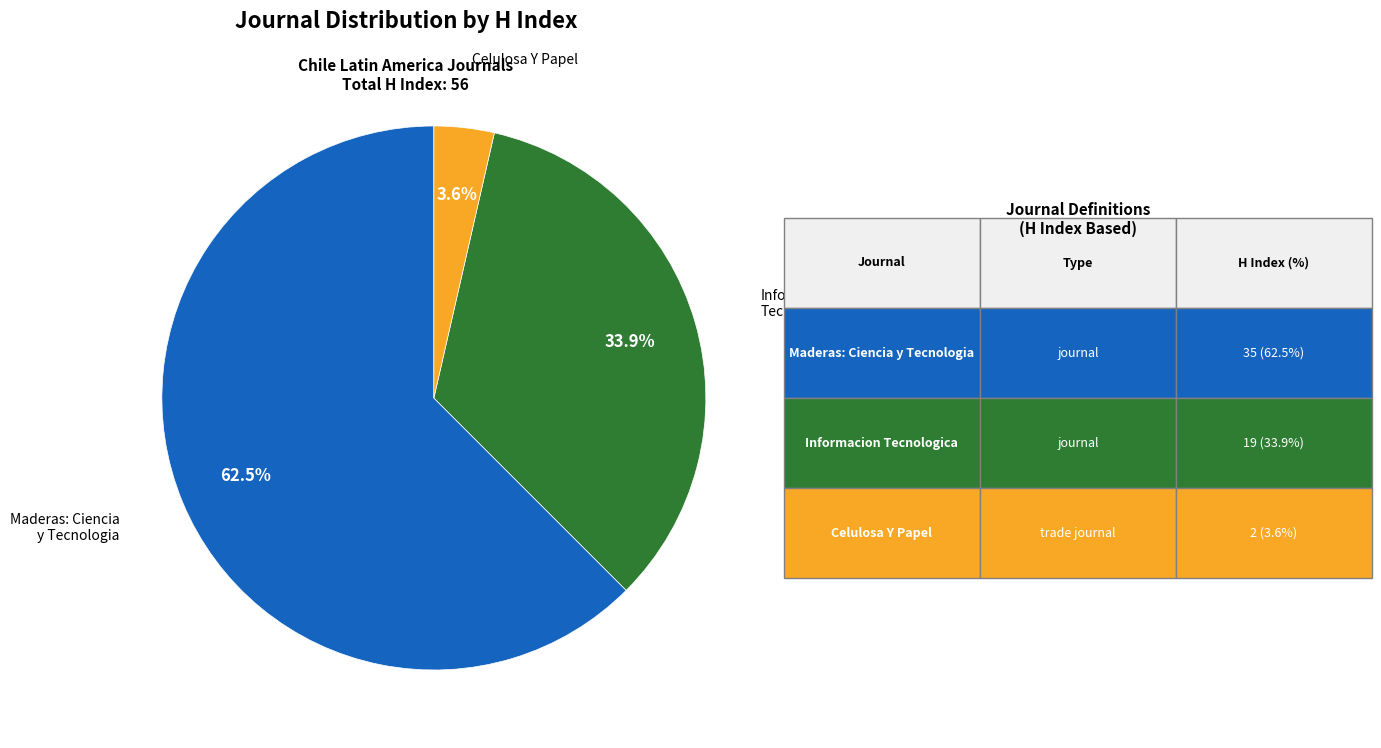

Combined, what portion of the pie is Celulosa Y Papel and Maderas: Ciencia y Tecnologia?

66.1%